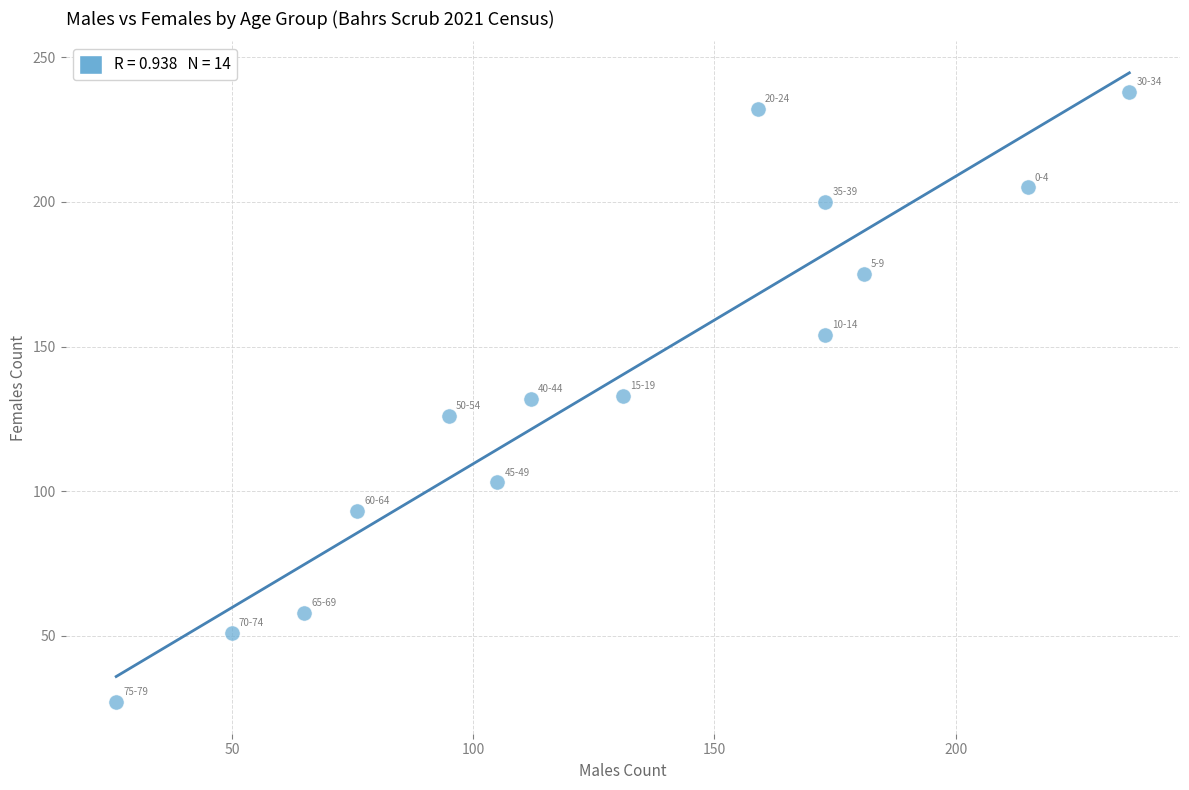

What is the range of Y values (max minus min)?

211